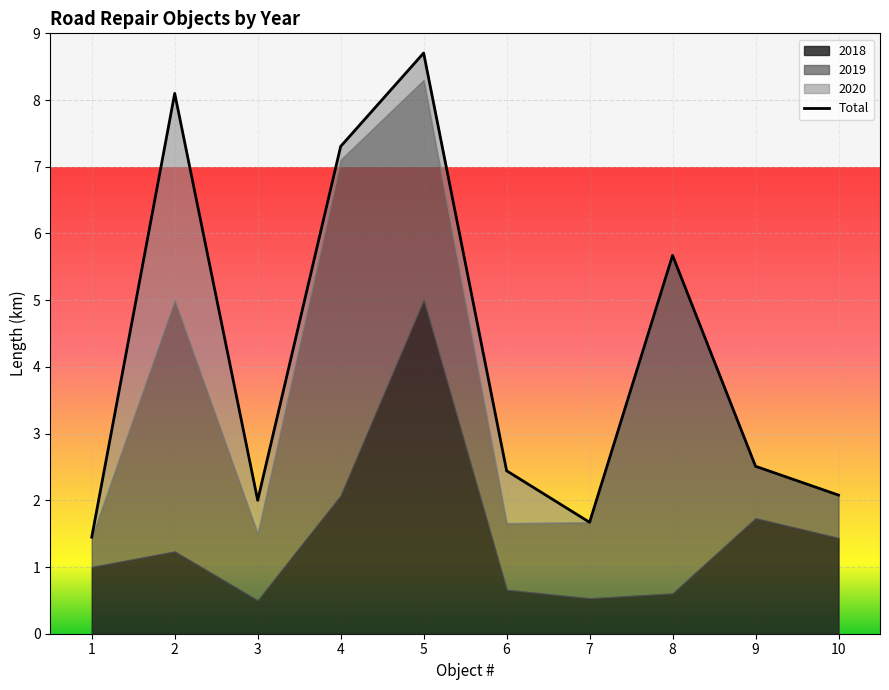

Rank the categories by value from lowest to highest.

1, 7, 3, 10, 6, 9, 8, 4, 2, 5